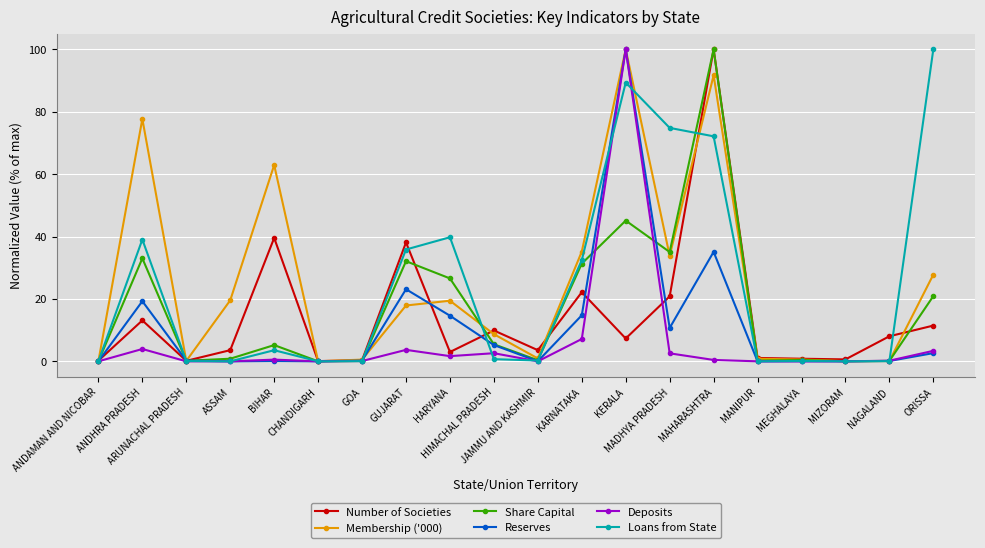

In Membership ('000), how many points are higher than both neighbors (excluding endpoints)?

5